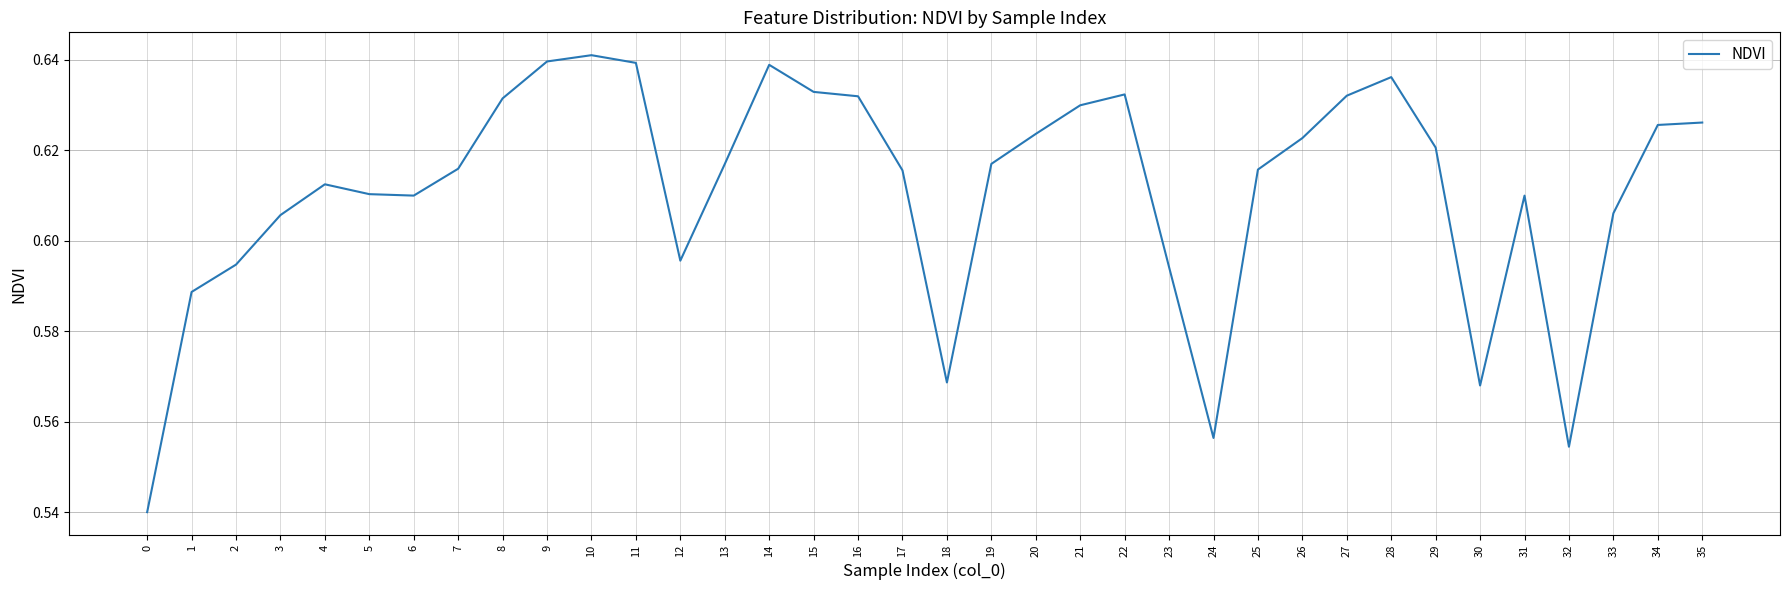

Does the chart display data point markers on the line(s)?

No